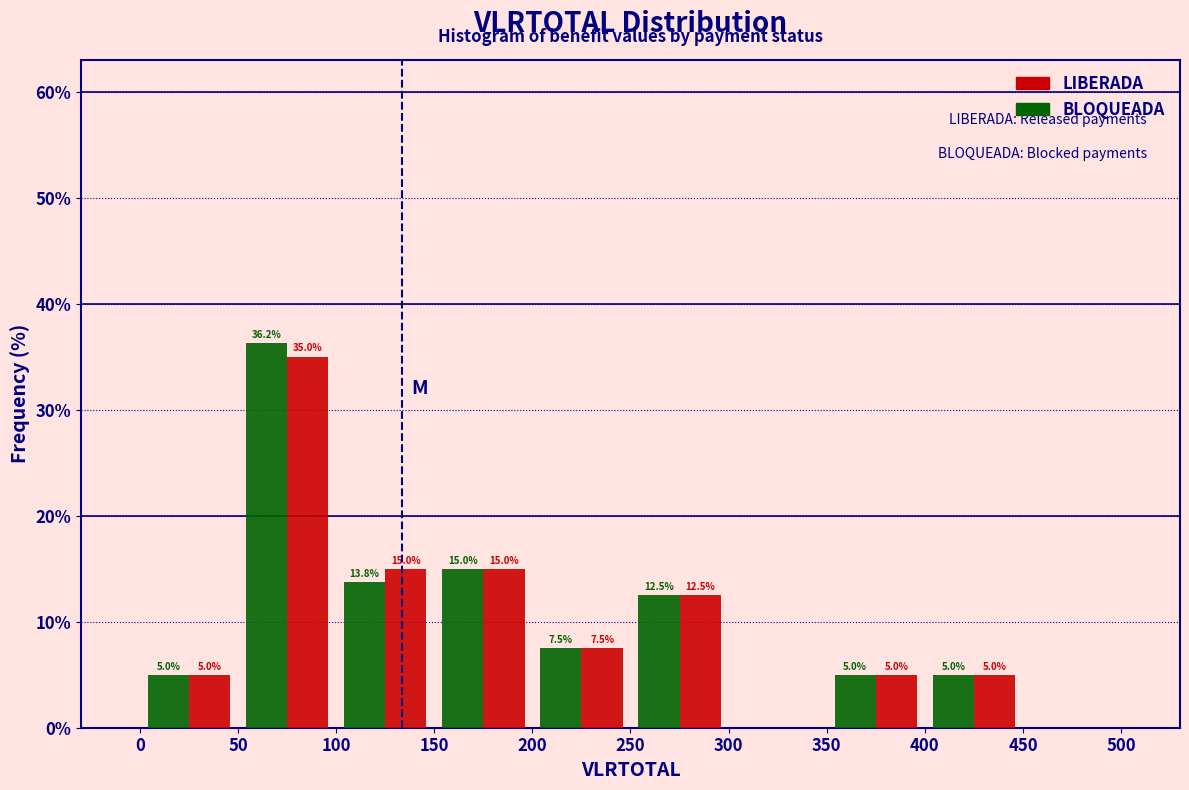

In the LIBERADA series, which range on the x-axis has the tallest bar?

50 to 100